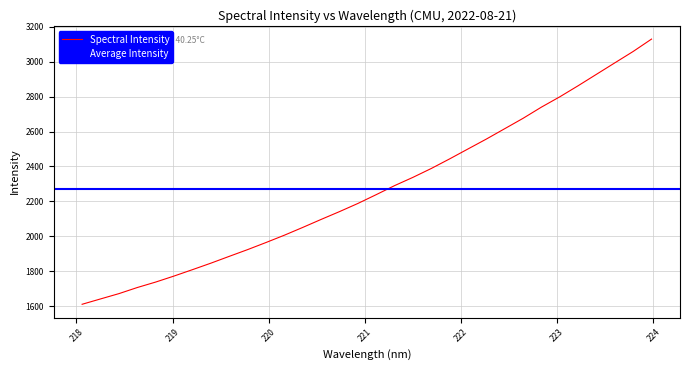

At which label is the value closest to 2370?

221.6902